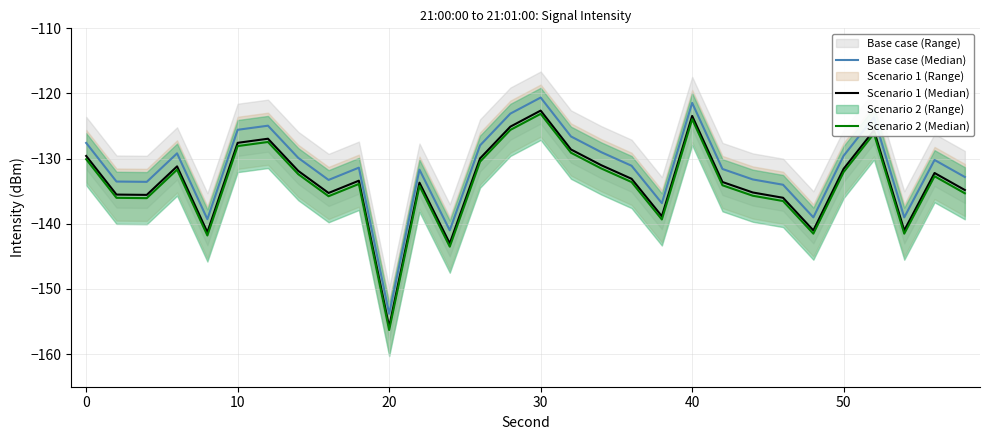

Does the chart have visible grid lines?

Yes